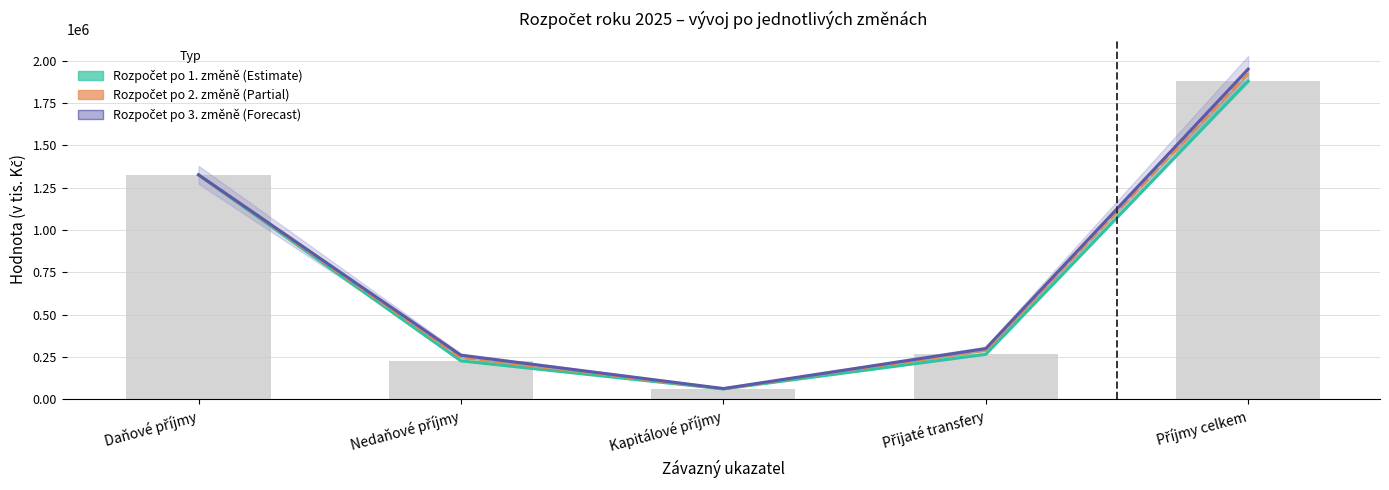

Reading left to right, what are all the values shown in this chart?

Rozpočet po 1. změně: 1325830.5	227338.1	61500.0	265804.8	1880473.4
Rozpočet po 2. změně: 1325830.5	246518.2	62383.0	289921.2	1924652.9
Rozpočet po 3. změně: 1326832.5	260640.8	63855.0	299783.7	1951112.0